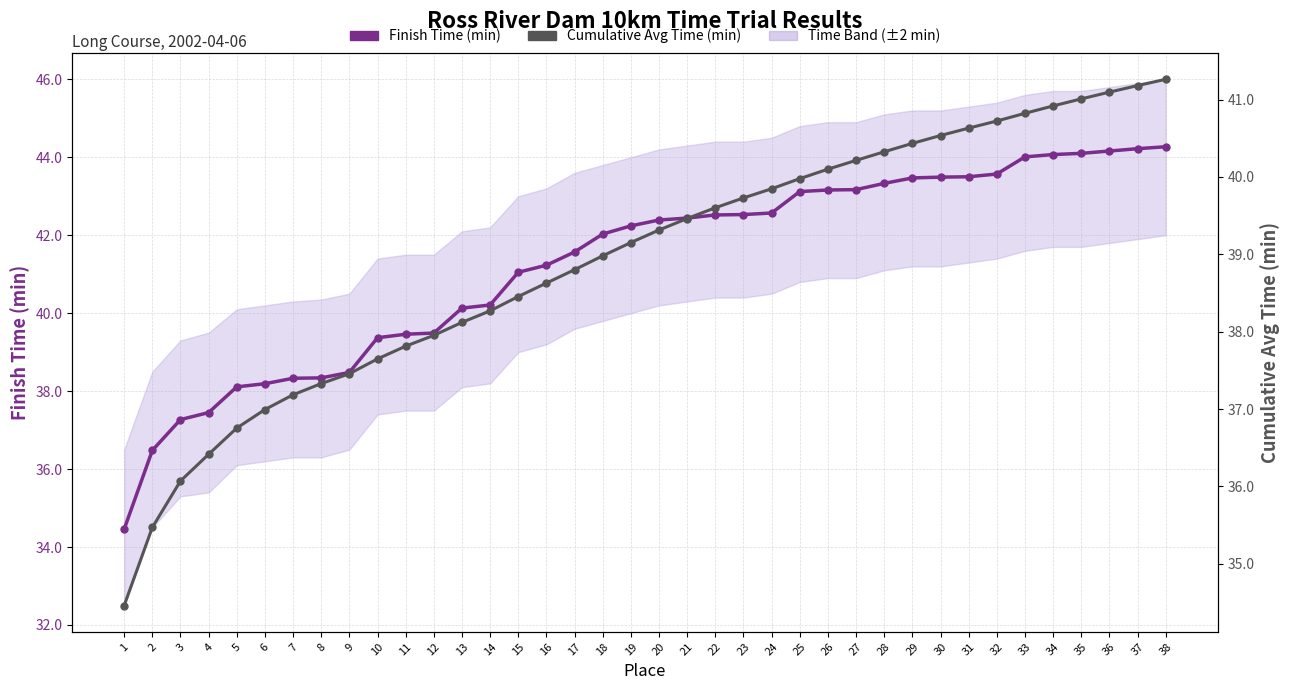

Which series has the largest total across all categories?

Finish Time (min)